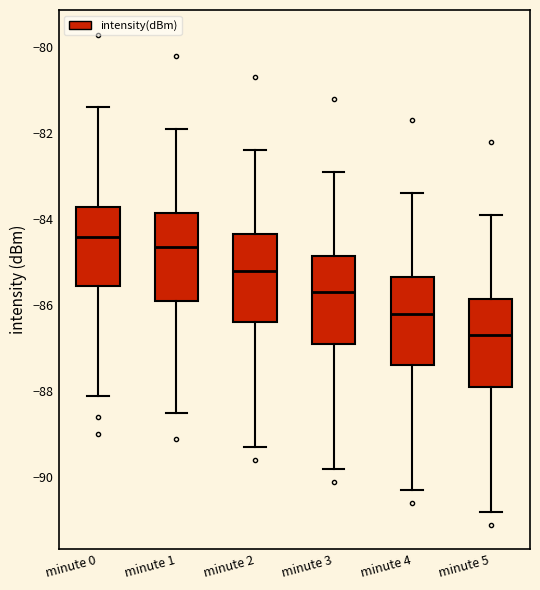

Where does the upper whisker of the box for minute 1 end on the y-axis? The values are not printed on the chart, so give them approximately, as read against the axis.

-81.8